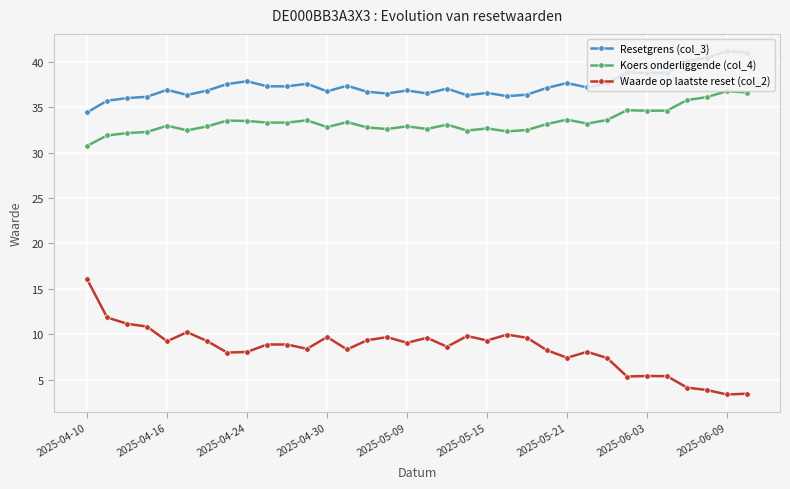

True or false: Waarde op laatste reset (col_2) and Resetgrens (col_3) cross at least once.

False